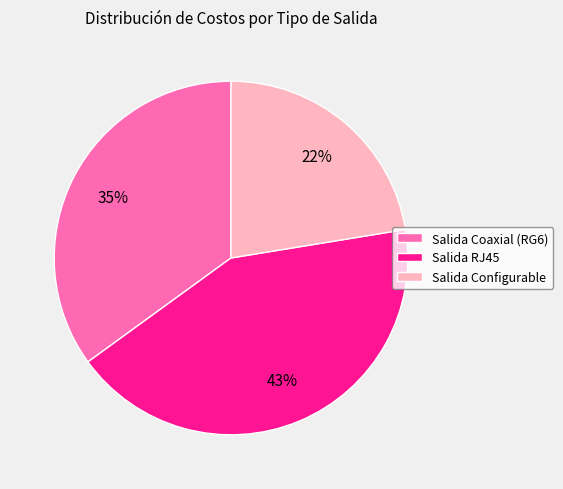

True or false: Salida RJ45 accounts for 49% of the total.

False